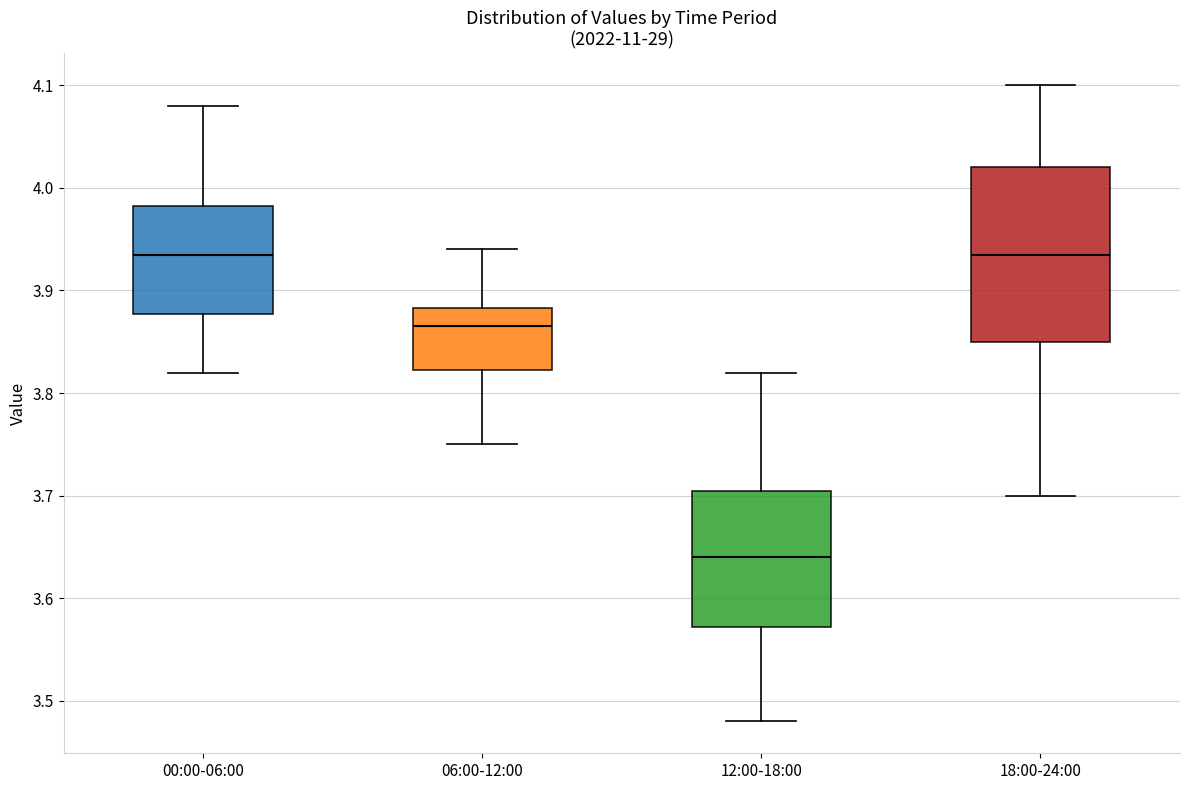

Reading left to right, read every box against the y-axis: the position of its median line, the range the box covers, and the ends of its whiskers. The values are not printed on the chart, so give them approximately, as read against the axis.

00:00-06:00: median 3.94, box 3.88 to 3.98, whiskers 3.82 to 4.08
06:00-12:00: median 3.87, box 3.82 to 3.88, whiskers 3.75 to 3.94
12:00-18:00: median 3.64, box 3.57 to 3.71, whiskers 3.48 to 3.82
18:00-24:00: median 3.94, box 3.85 to 4.02, whiskers 3.70 to 4.10